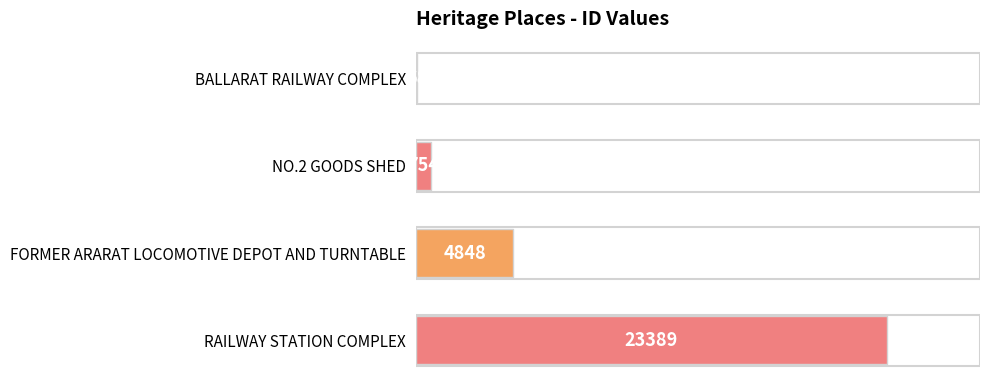

Are the bars horizontal?

Yes